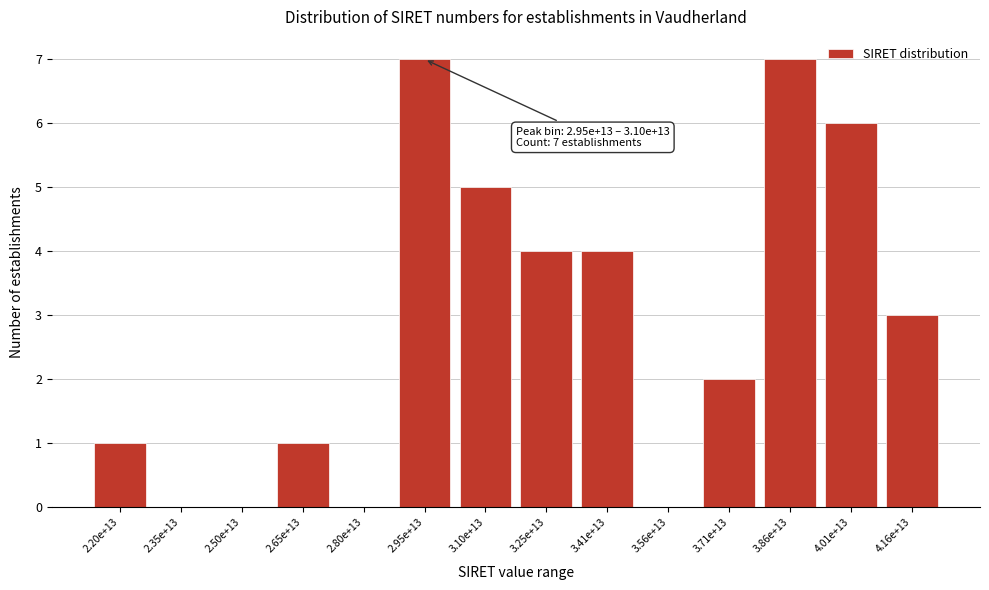

Reading left to right, extract all data points from this chart.

2.20e+13=1	2.35e+13=0	2.50e+13=0	2.65e+13=1	2.80e+13=0	2.95e+13=7	3.10e+13=5	3.25e+13=4	3.41e+13=4	3.56e+13=0	3.71e+13=2	3.86e+13=7	4.01e+13=6	4.16e+13=3